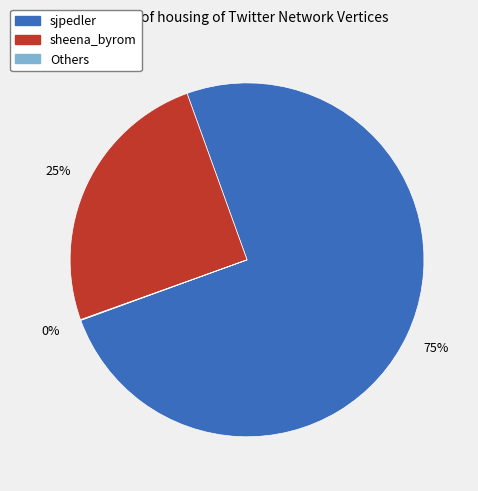

Which slice is the largest?

sjpedler